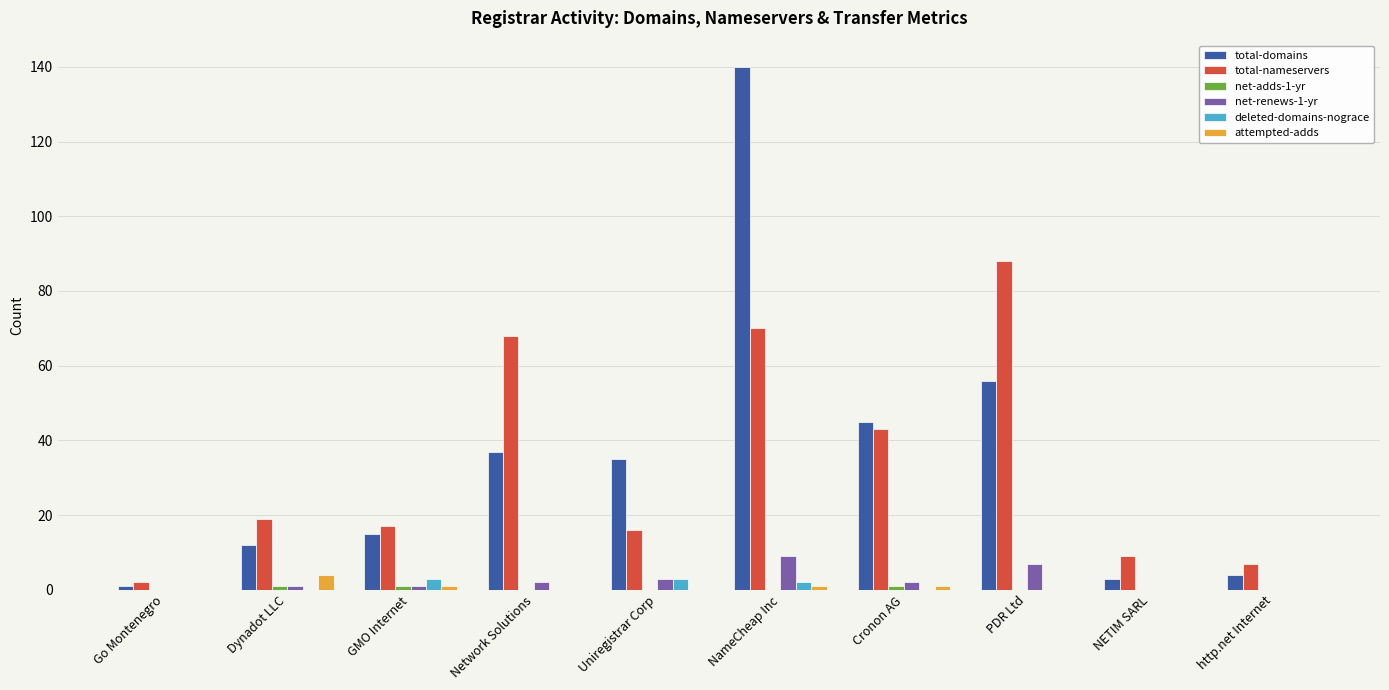

What is the maximum value shown in the chart?

140